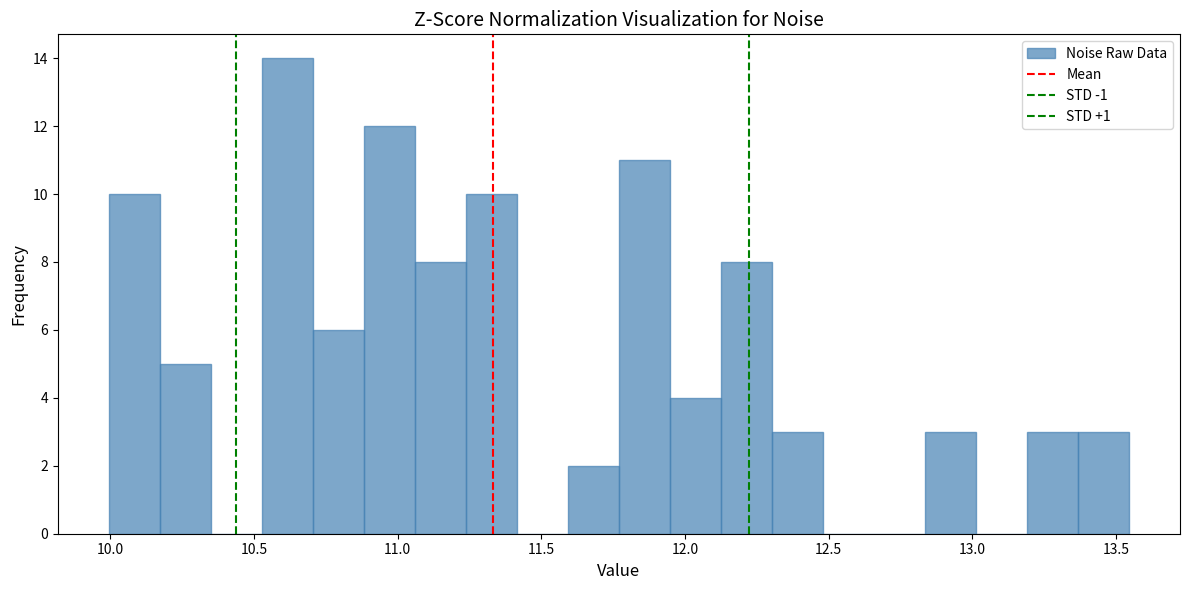

Around what value on the x-axis is the tallest bar? Give the approximate position of its centre, as read against the axis.

10.60